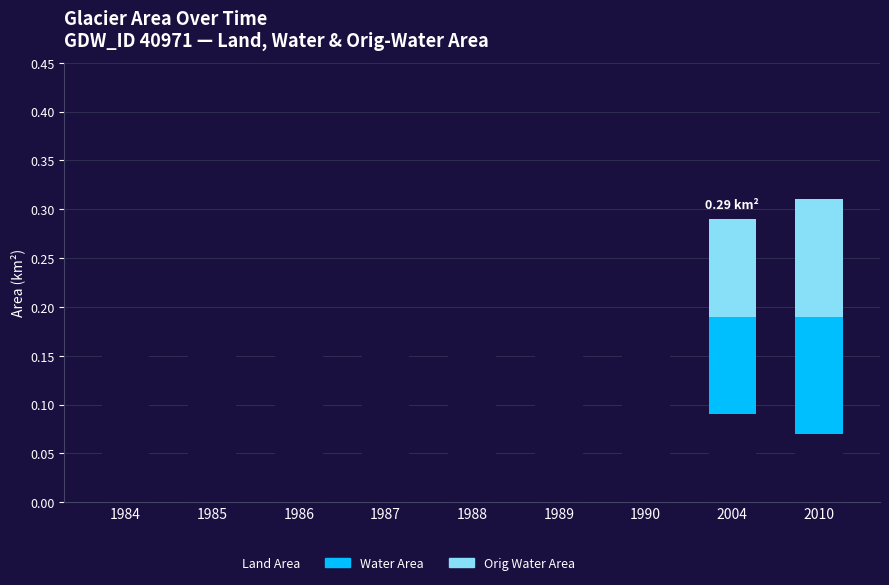

What is the sum of the Land Area values at 1987 and 1989?

0.4